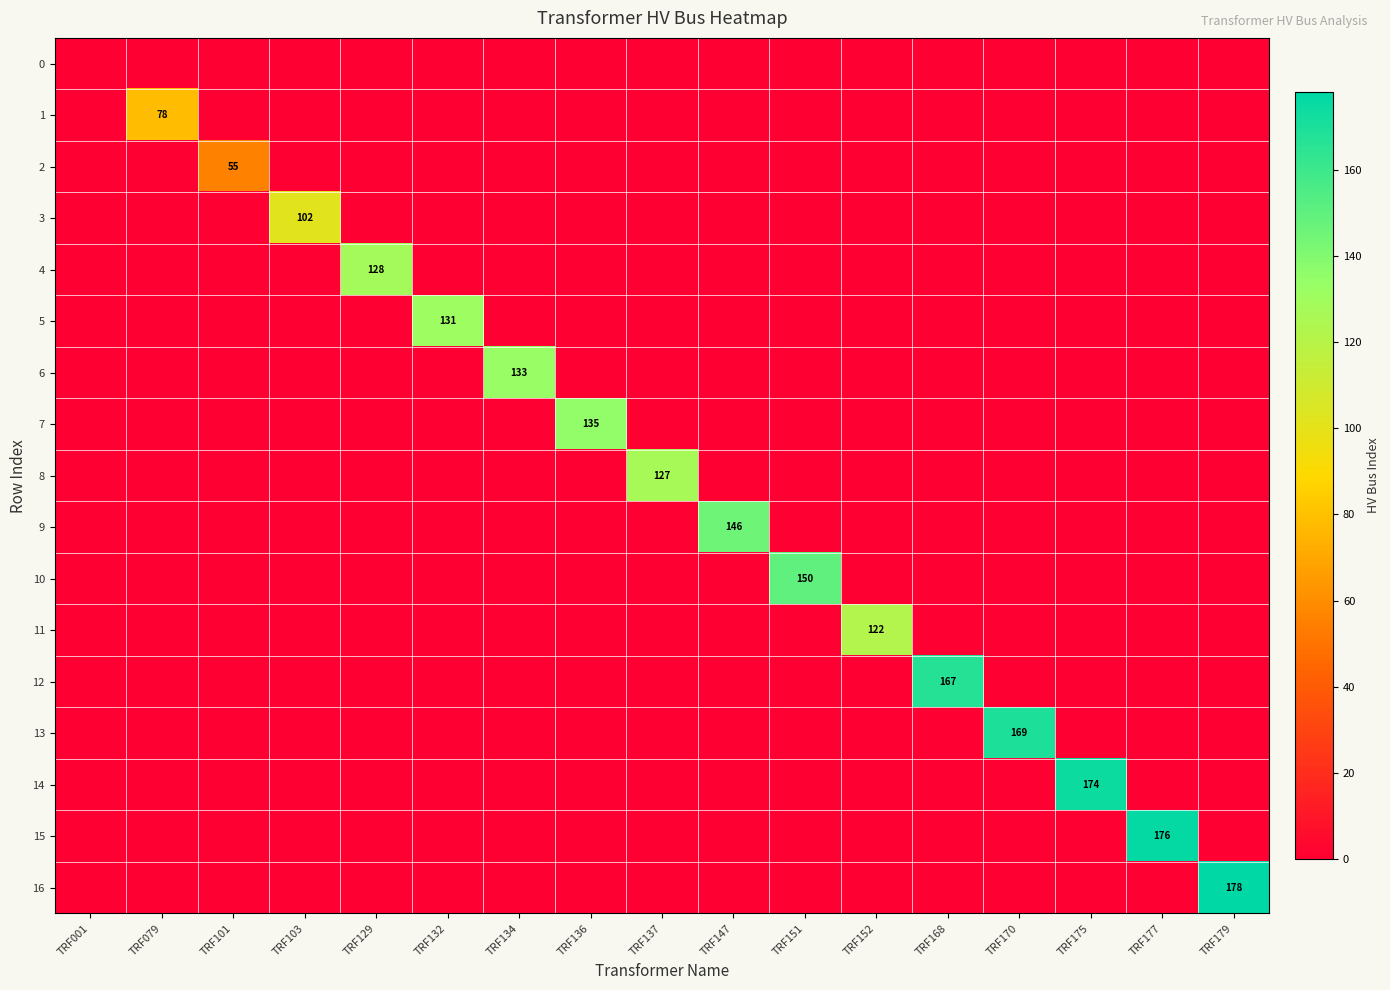

What is the highest value of the 14 series?

174